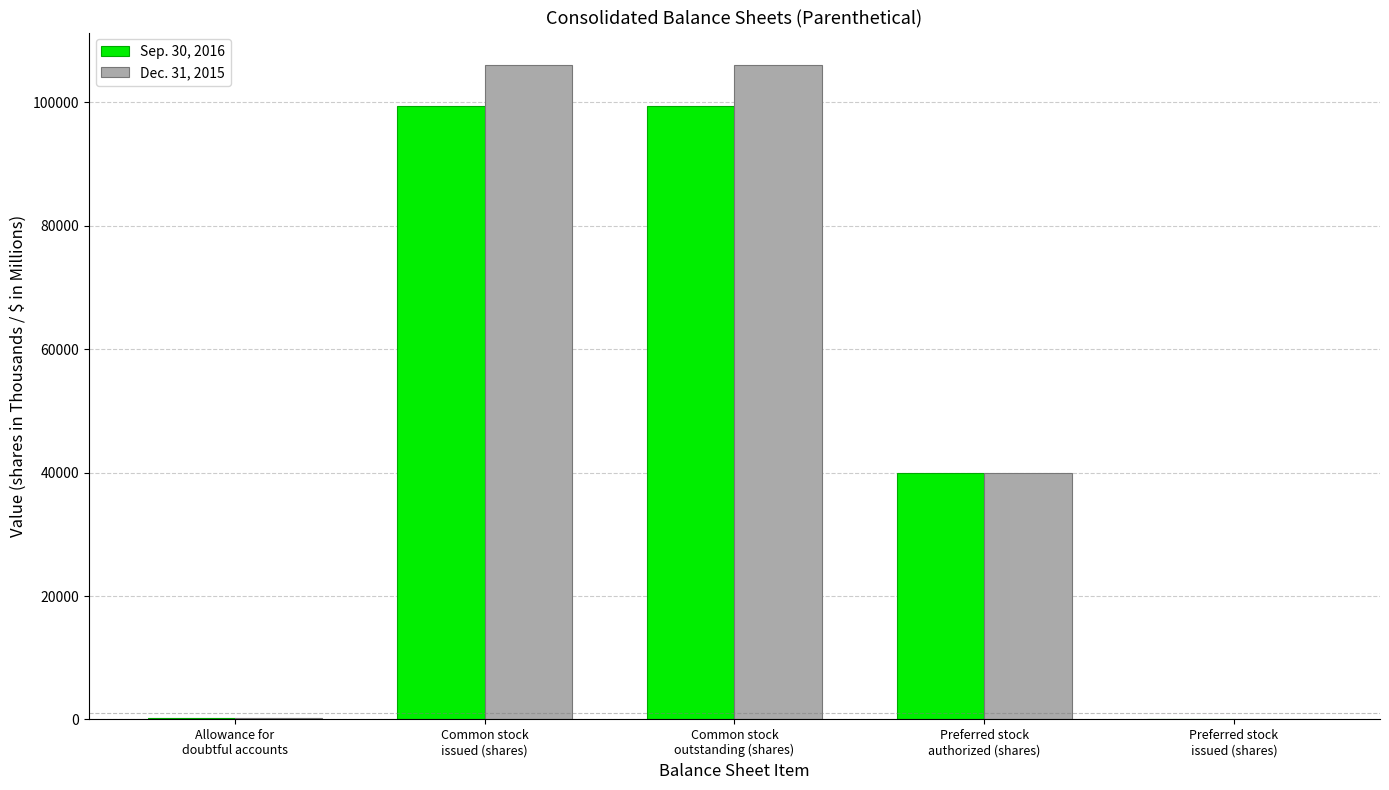

How many distinct data groups are displayed?

2